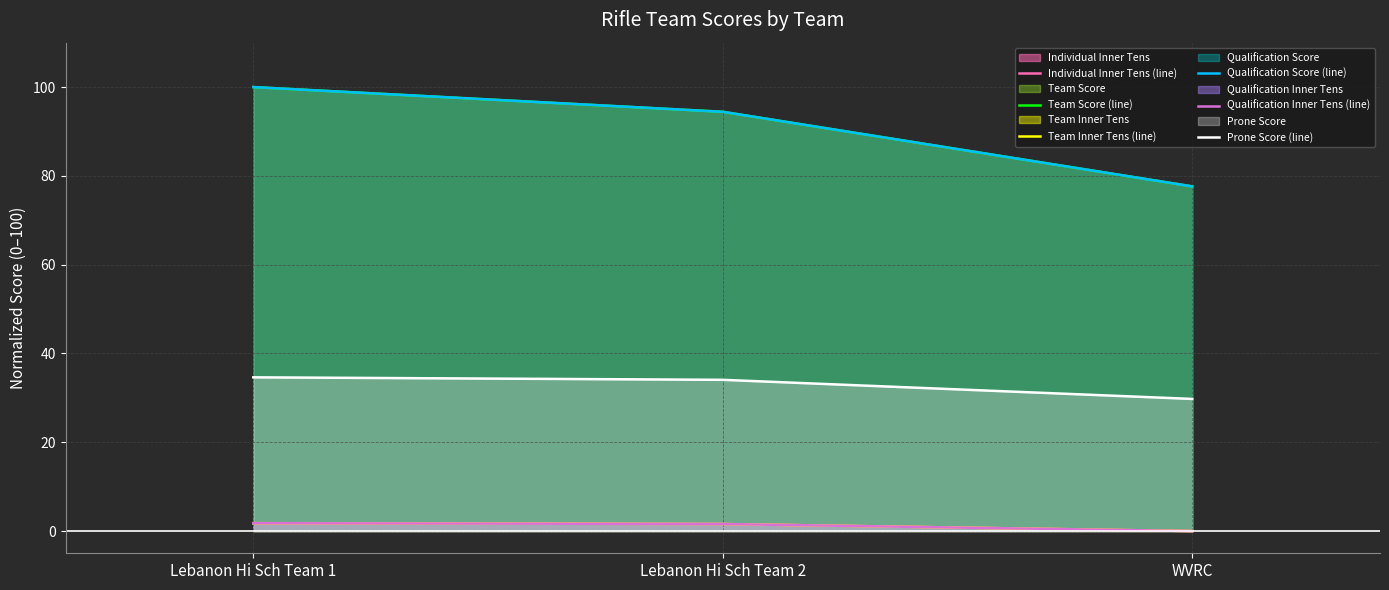

Reading left to right, list all the values displayed in this chart.

Individual Inner Tens (line): 1.8	1.6	0.0
Team Score (line): 100.0	94.4	77.6
Team Inner Tens (line): 1.8	1.6	0.0
Qualification Score (line): 100.0	94.4	77.6
Qualification Inner Tens (line): 1.8	1.6	0.0
Prone Score (line): 34.6	34.1	29.8